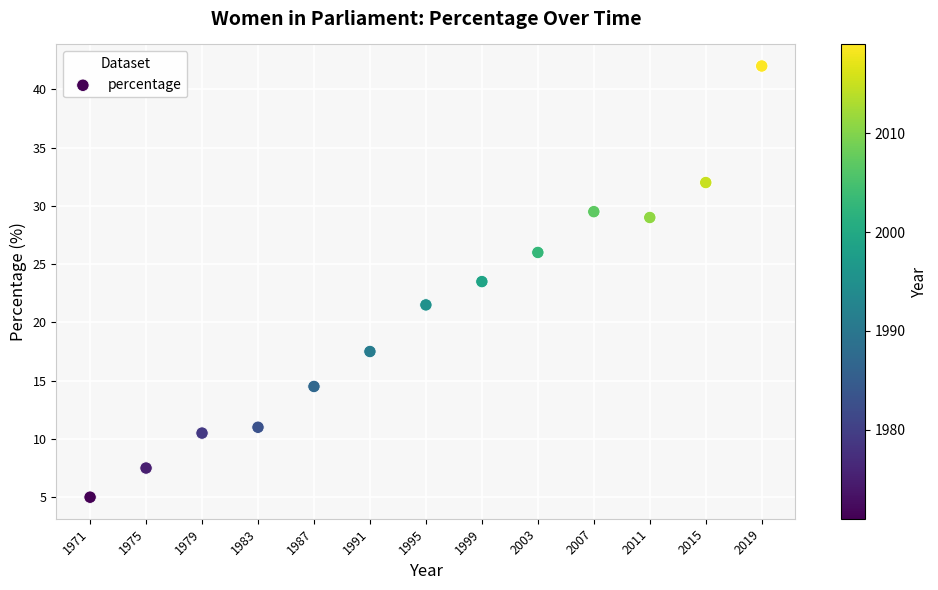

What Y value in the scatter plot is closest to 23?

23.5